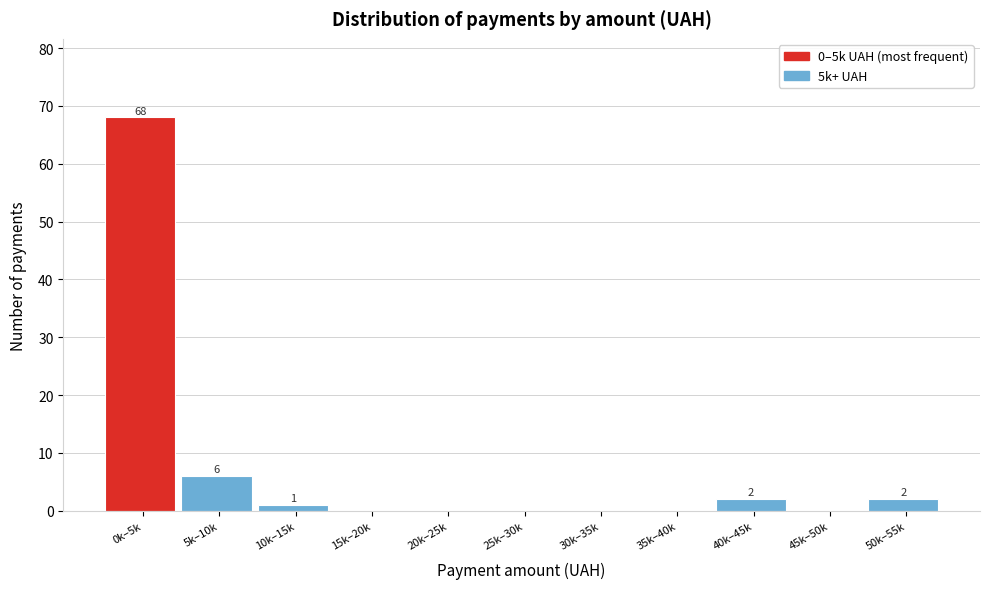

Reading left to right, what are all the values shown in this chart?

0k–5k=68	5k–10k=6	10k–15k=1	15k–20k=0	20k–25k=0	25k–30k=0	30k–35k=0	35k–40k=0	40k–45k=2	45k–50k=0	50k–55k=2